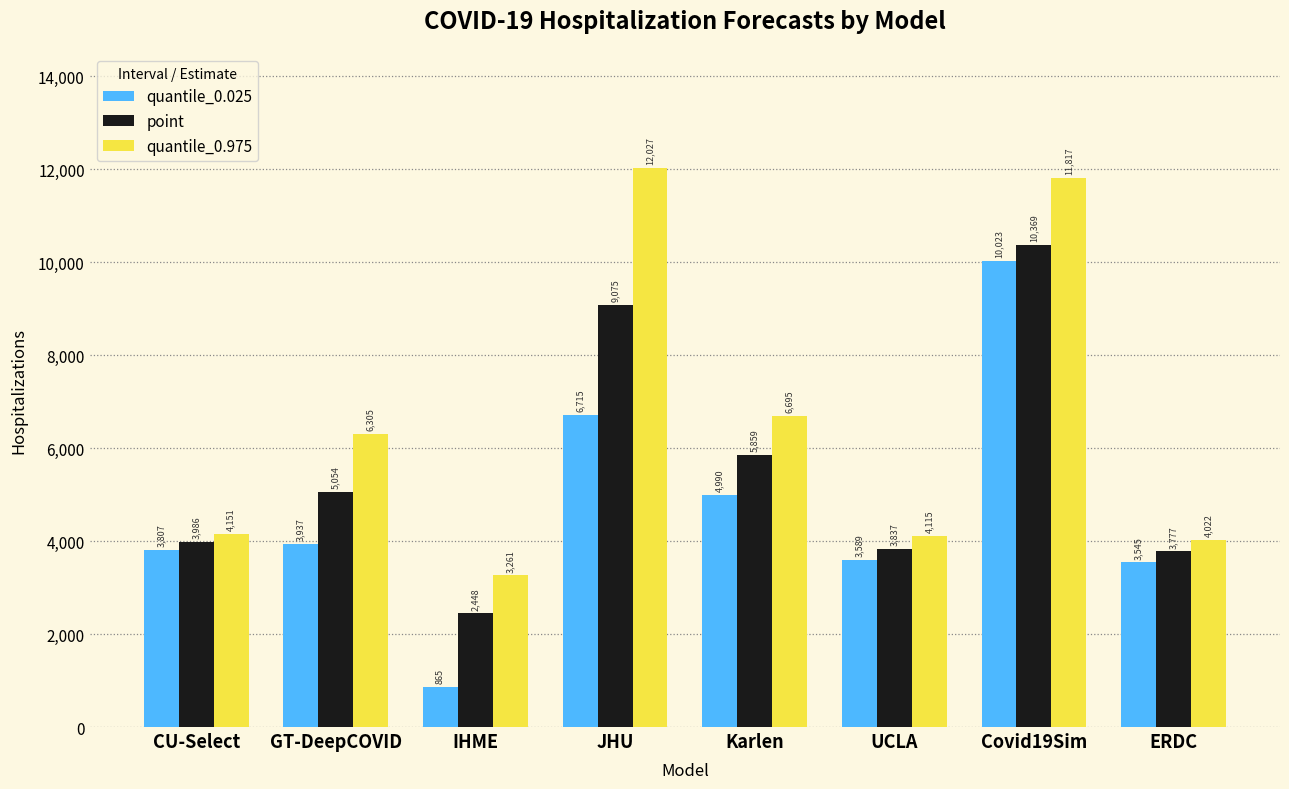

Which series has the largest total across all categories?

quantile_0.975